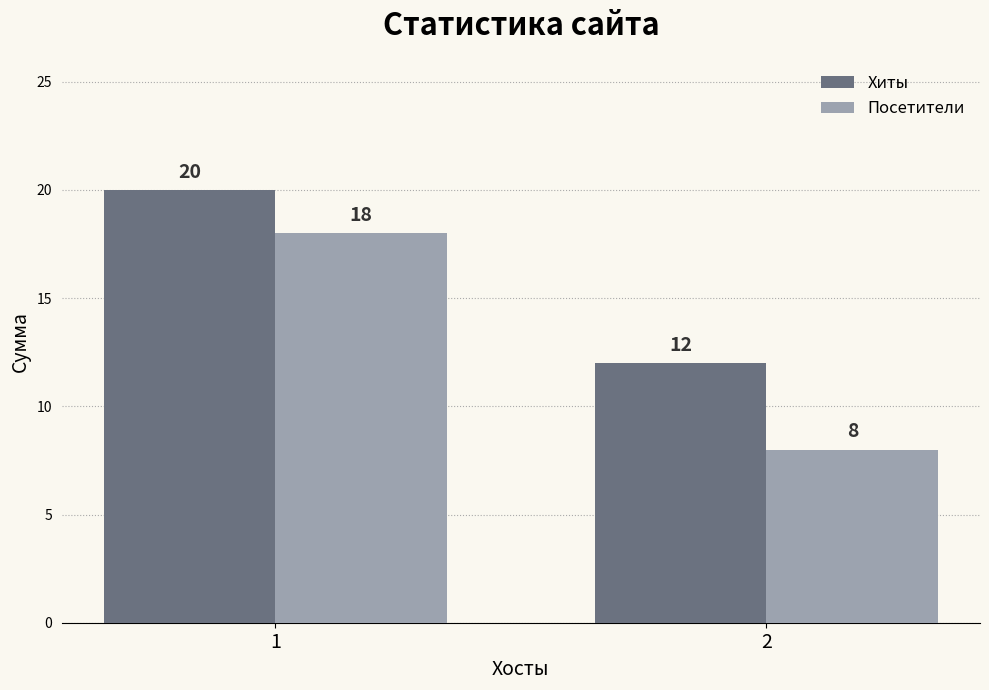

Which series has the largest total across all categories?

Хиты